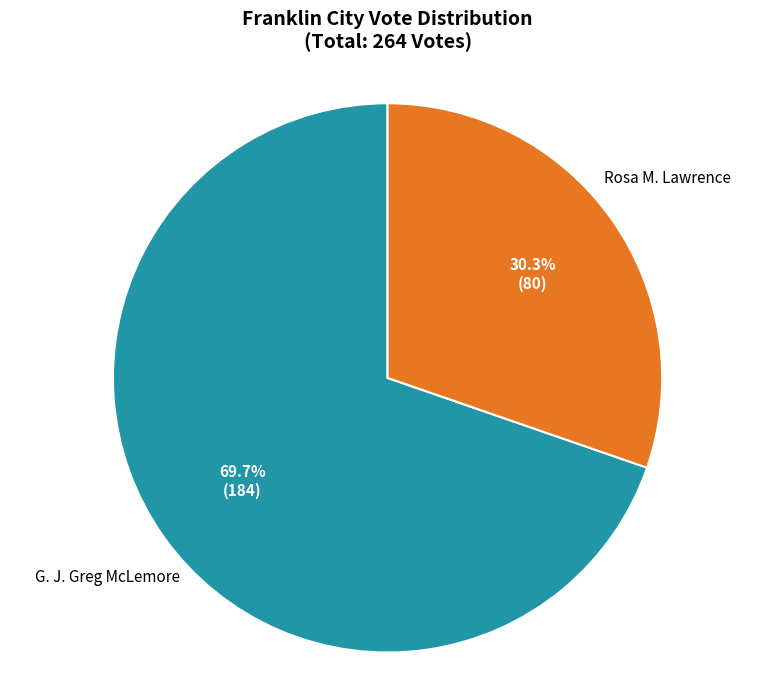

Does any single category account for the majority?

Yes